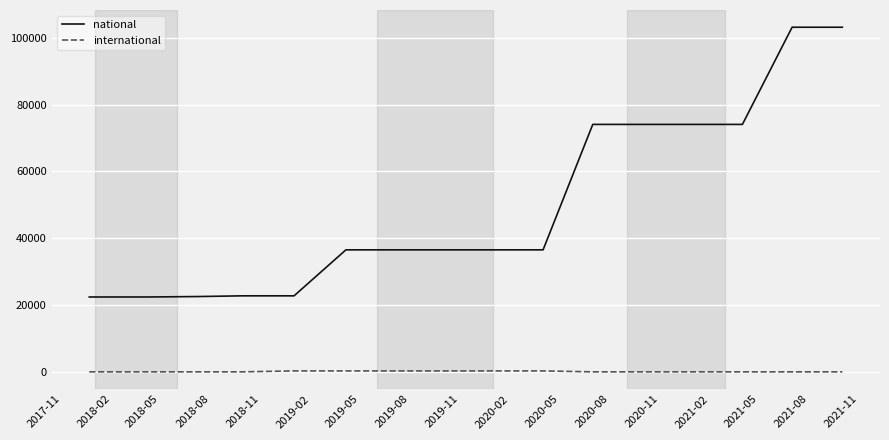

Does the chart display data point markers on the line(s)?

No